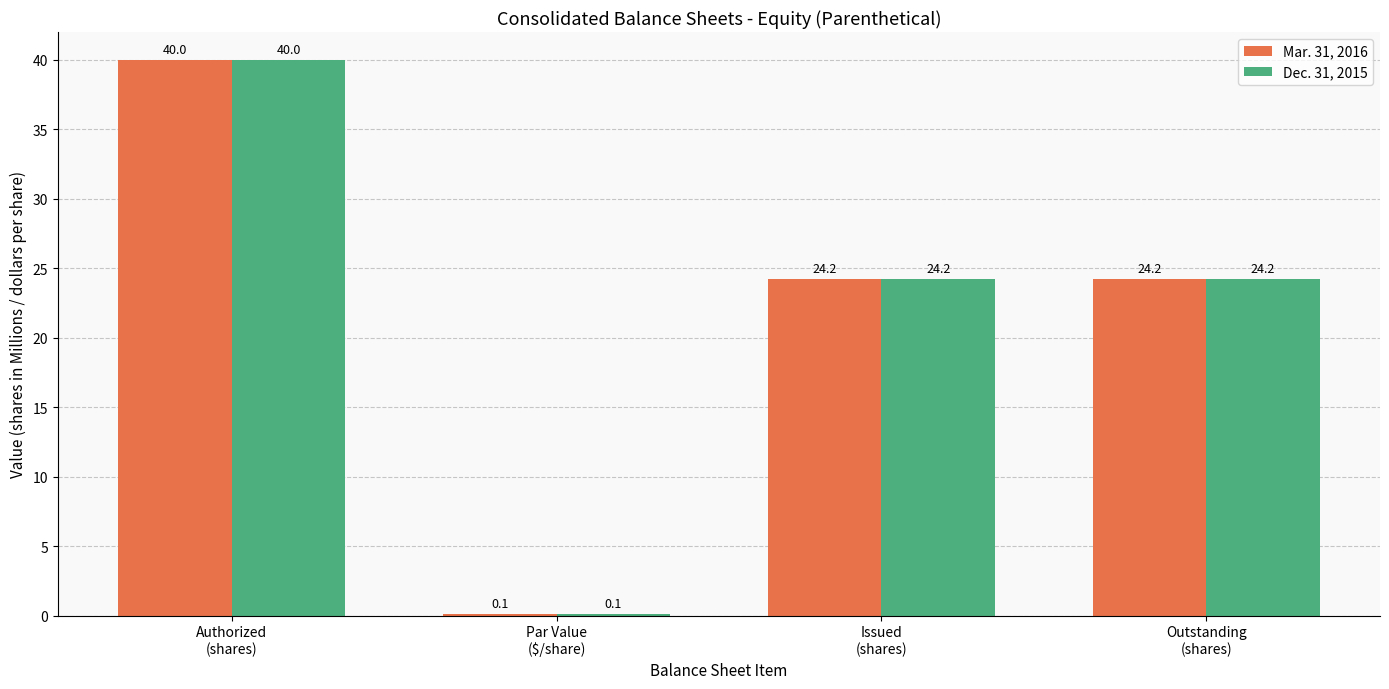

Is the value of Dec. 31, 2015 at Par Value
($/share) greater than the value of Mar. 31, 2016 at Issued
(shares)?

No